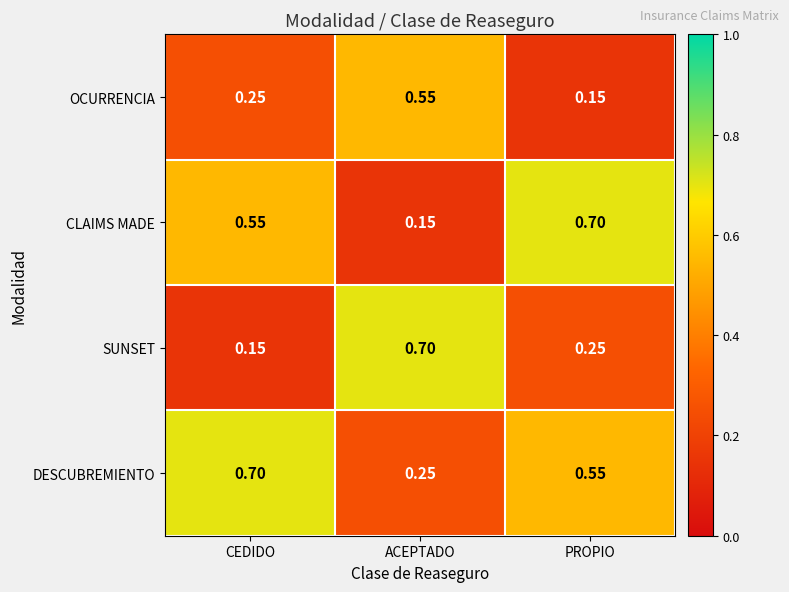

At which label is SUNSET closest to 0?

CEDIDO